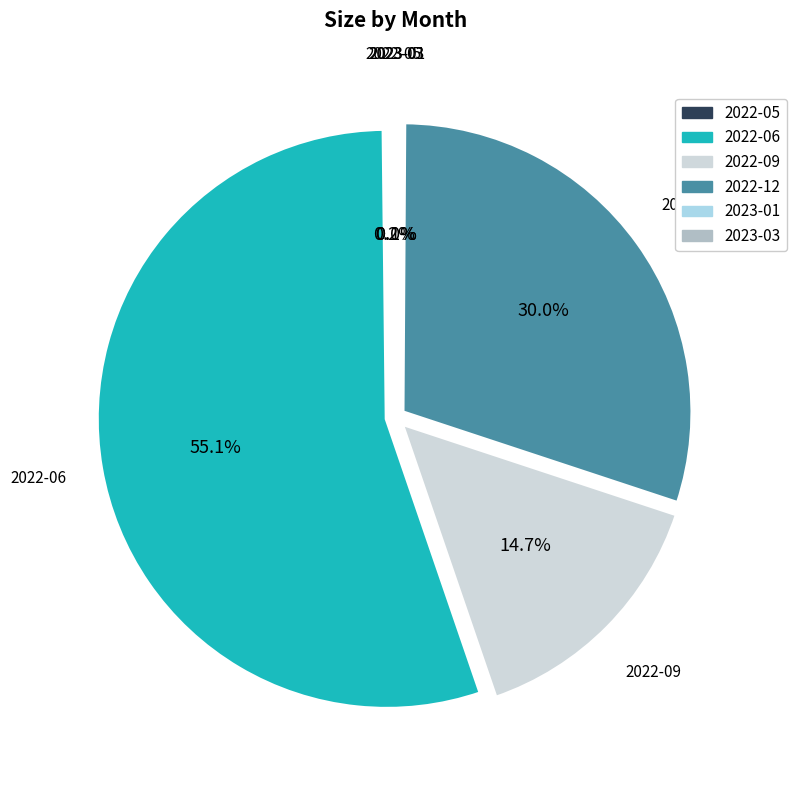

Is there a majority slice in this chart?

Yes